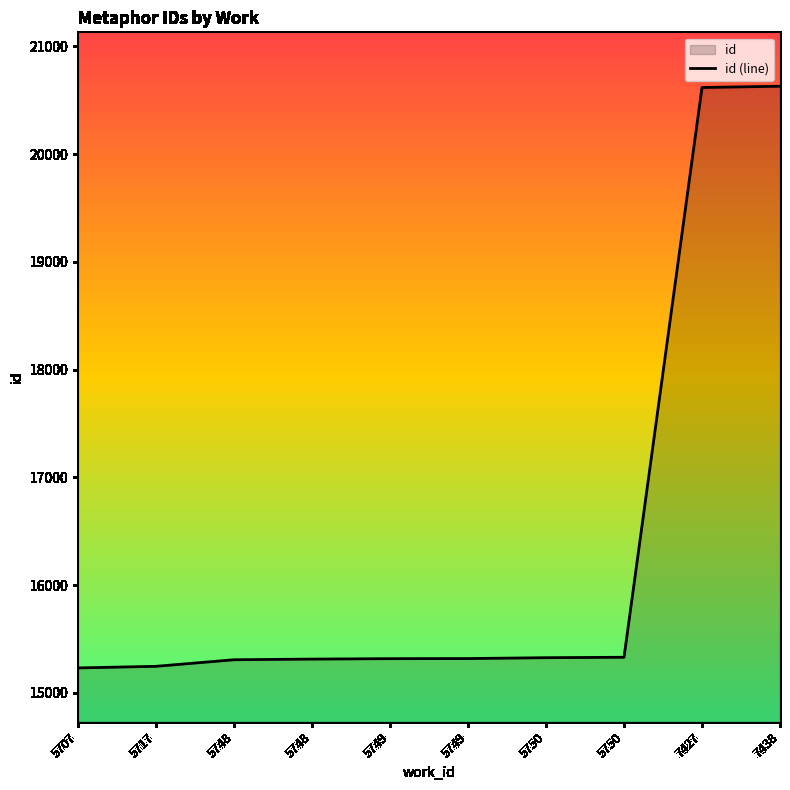

What is the approximate value at 5750, to the nearest 10?

15330